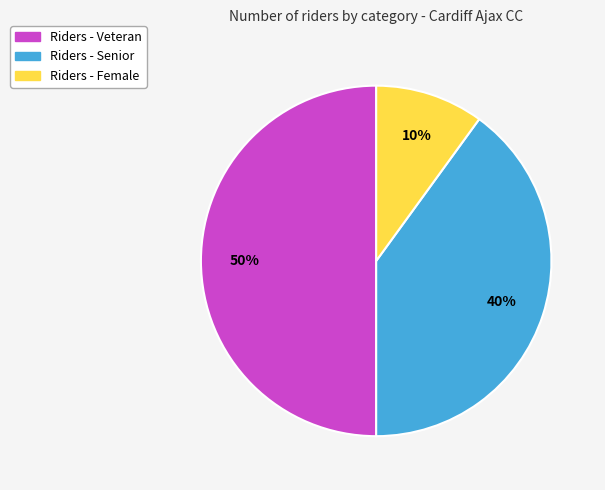

Which has a higher value, Riders - Female or Riders - Veteran?

Riders - Veteran